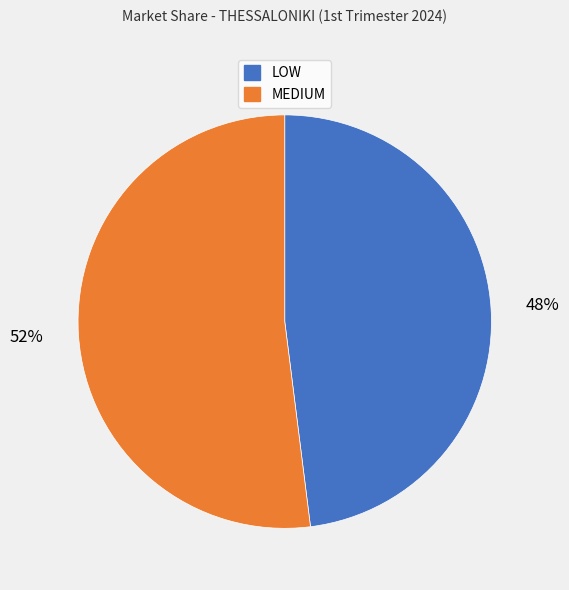

The LOW slice represents 40% of the pie. True or false?

False